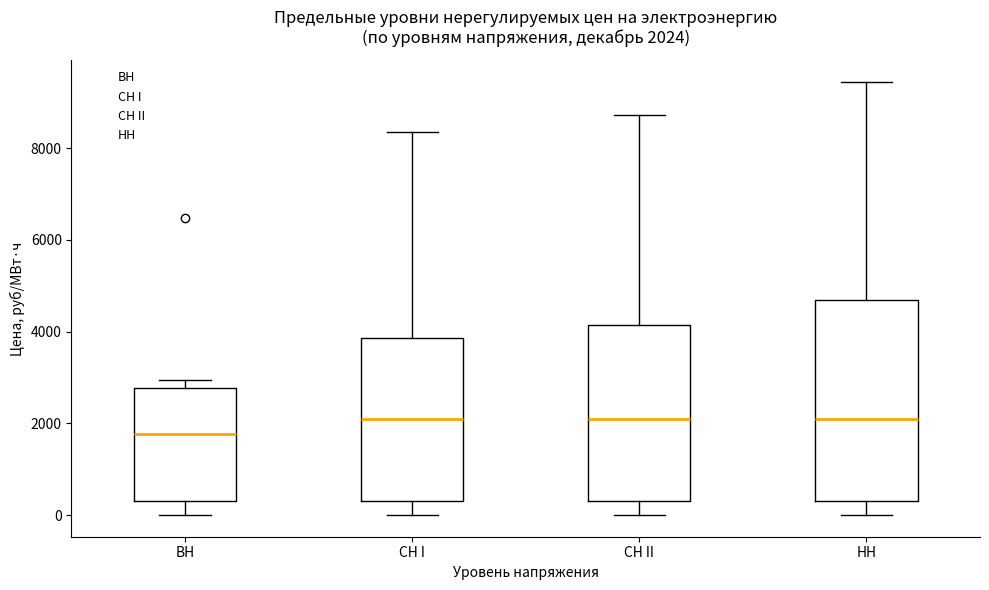

Comparing the boxes themselves (not the whiskers), which one is the tallest?

HH